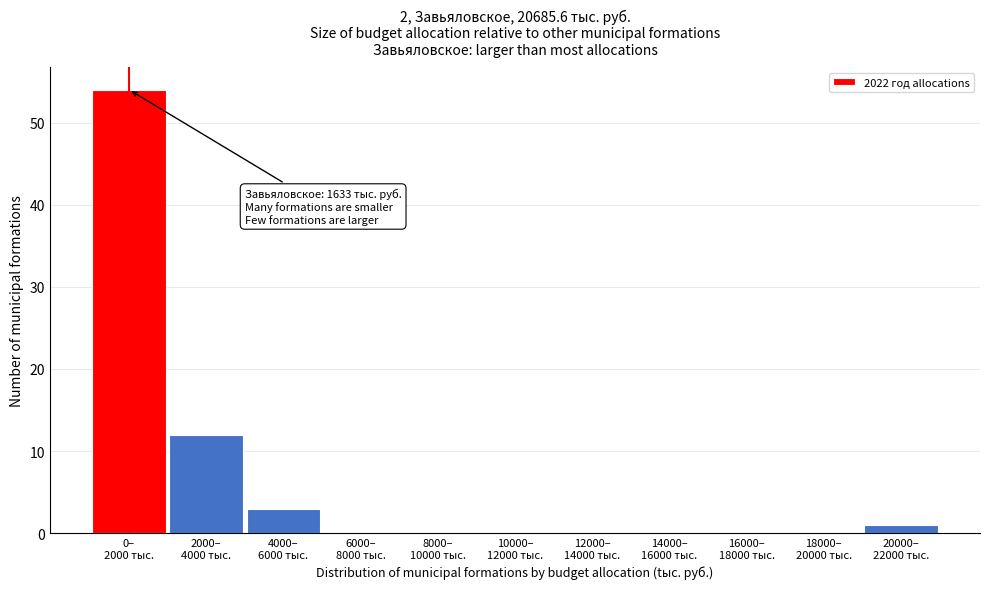

What is the maximum value shown in the chart?

54